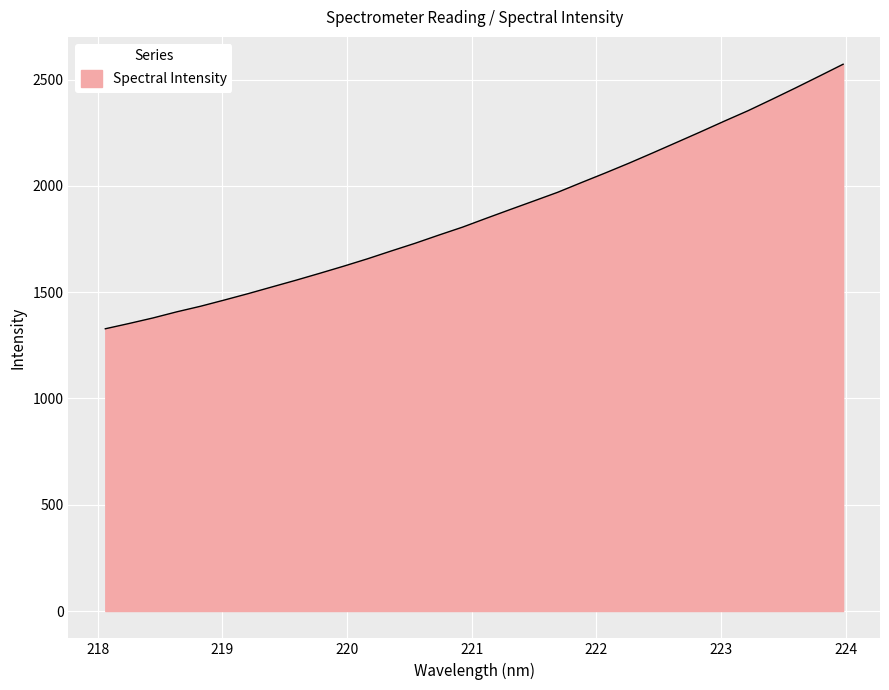

What is the greatest value displayed?

2572.1